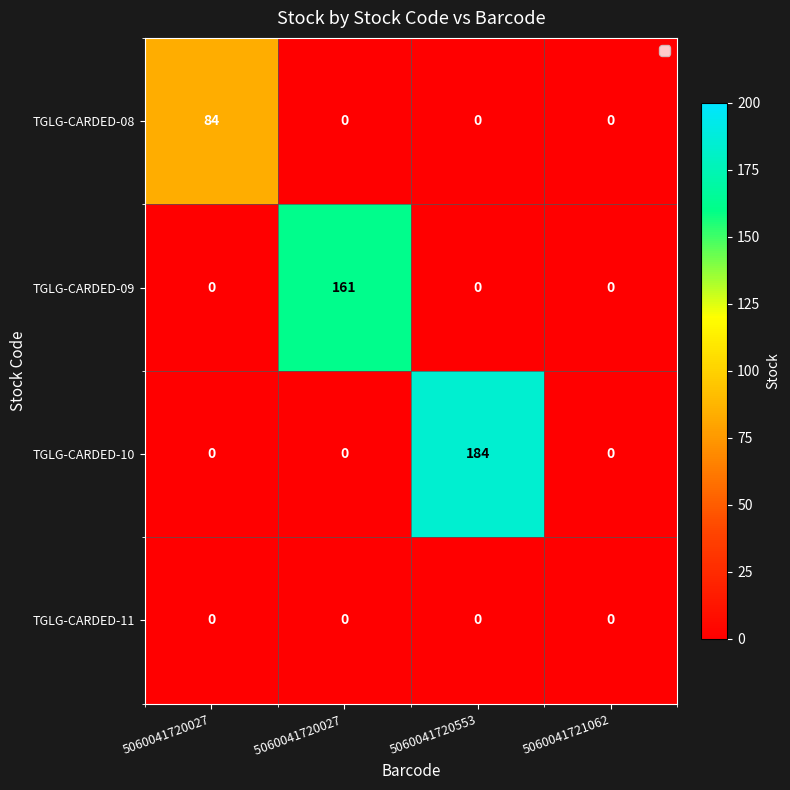

How many distinct data groups are displayed?

4